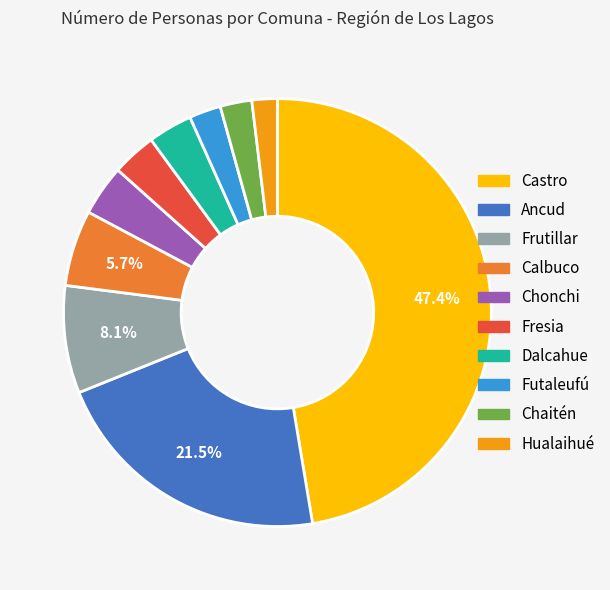

Does any single category account for the majority?

No